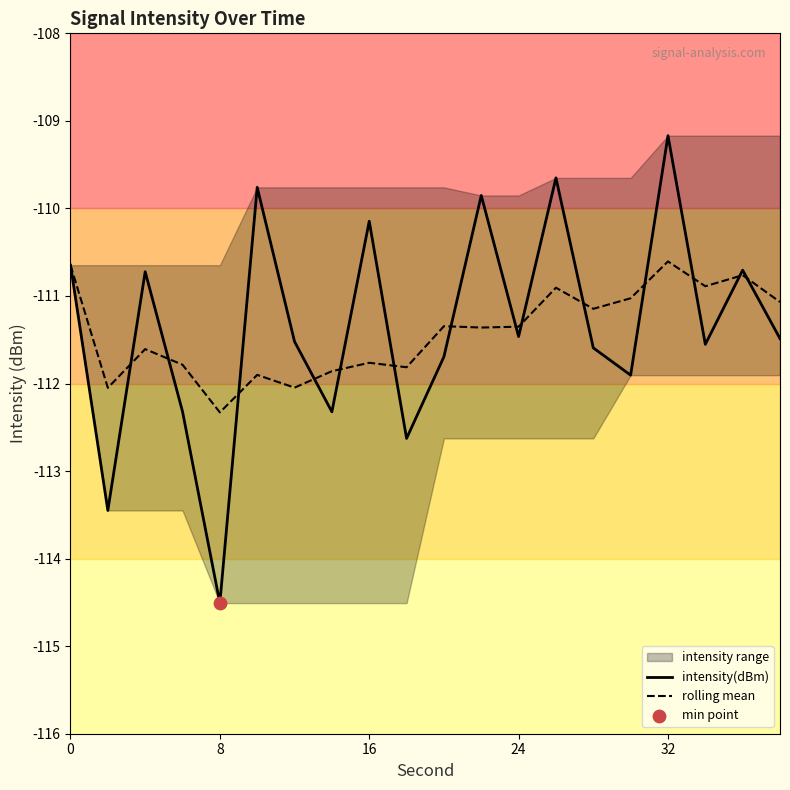

What is the maximum value for rolling mean?

-110.6